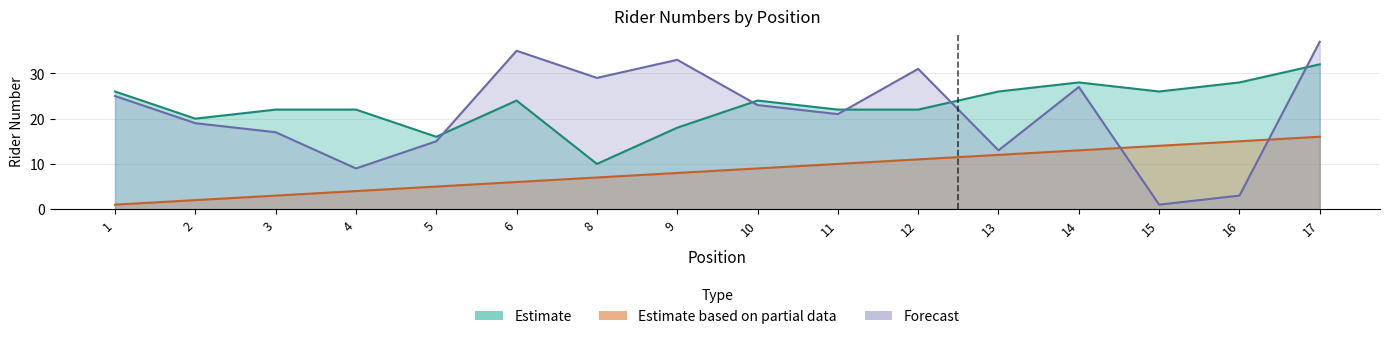

How many values in the Estimate based on partial data series exceed 9?

7